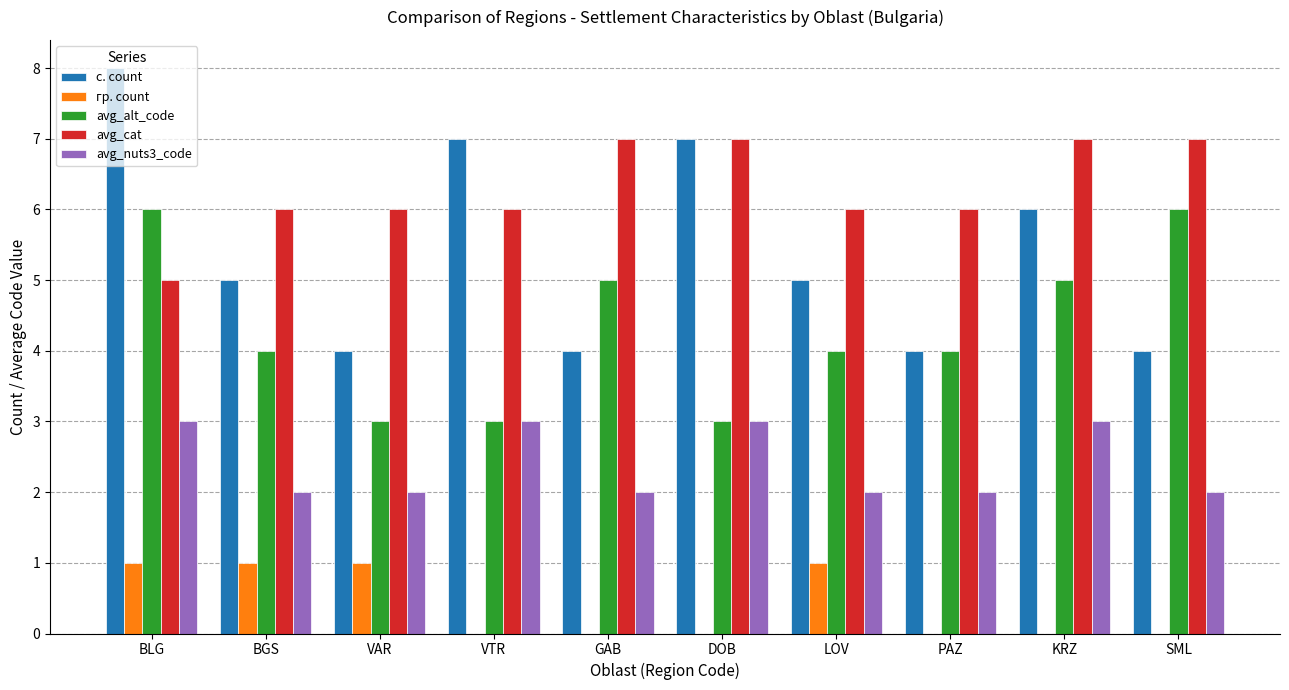

What are all the series names shown in the legend?

с. count, гр. count, avg_alt_code, avg_cat, avg_nuts3_code